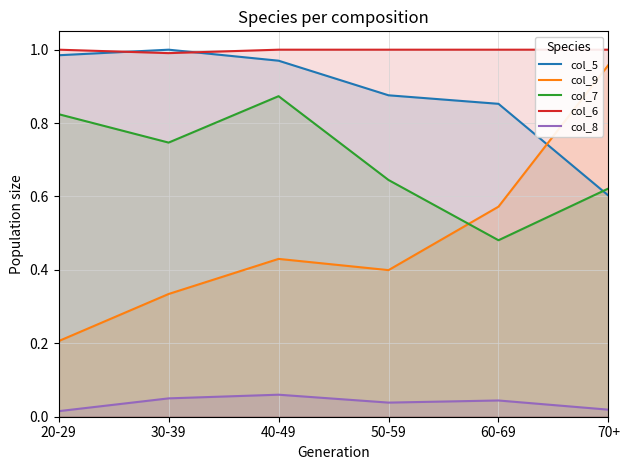

Which series has the widest spread of values?

col_9